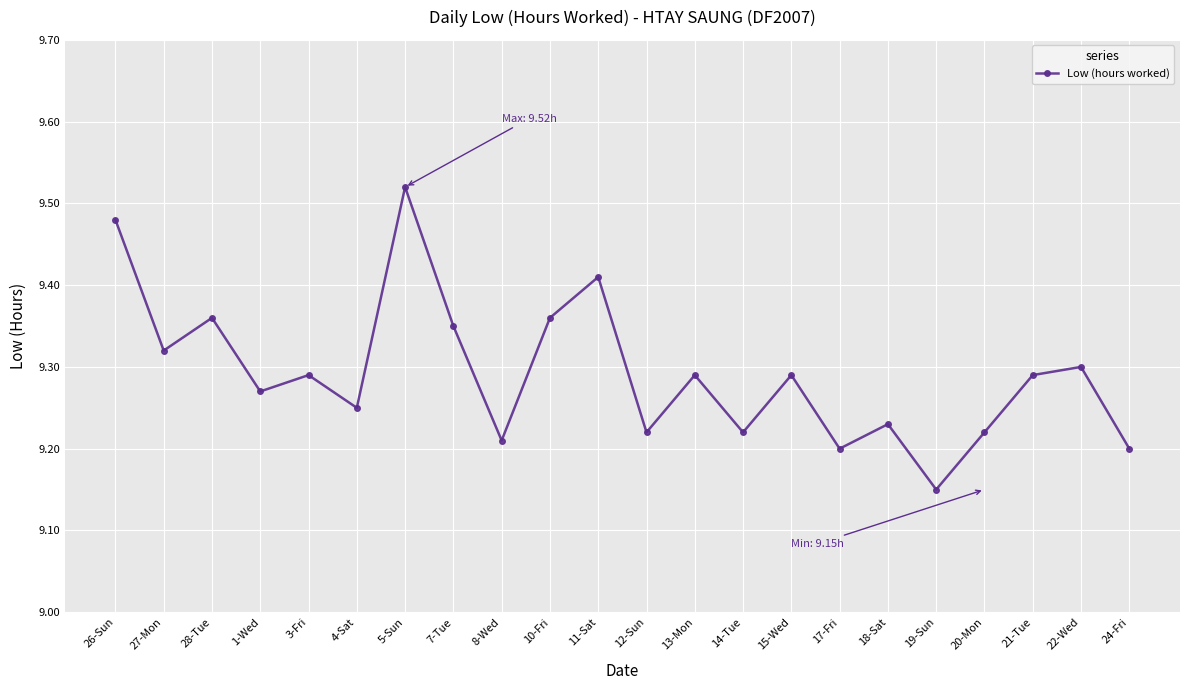

Which has a higher value, 8-Wed or 3-Fri?

3-Fri